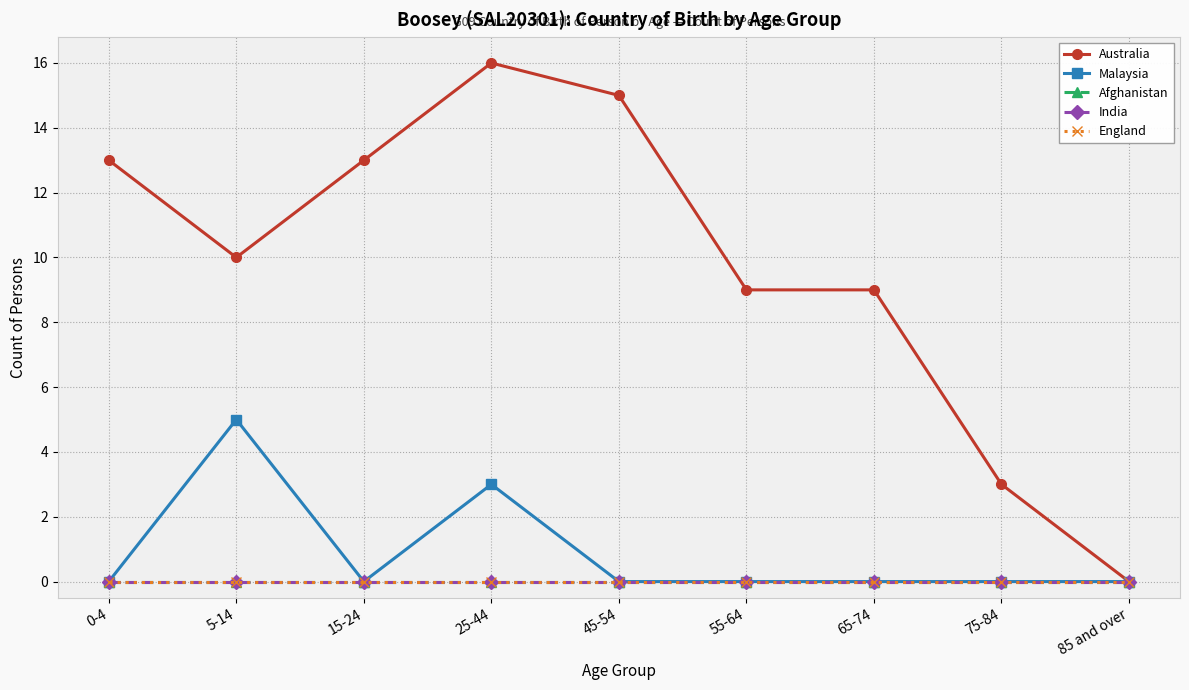

True or false: Australia has a value of 19 at 0-4.

False